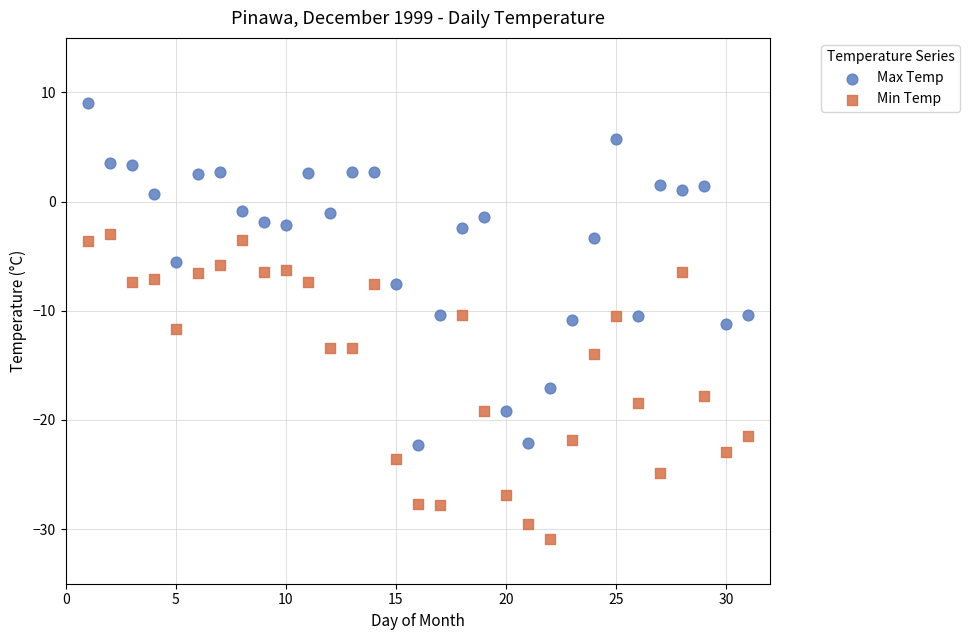

What are all the series names shown in the legend?

Max Temp, Min Temp